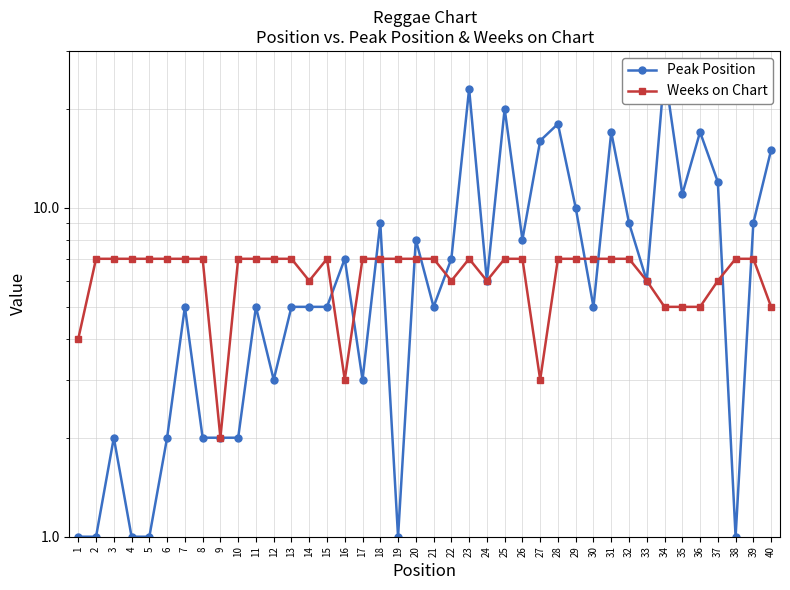

Is this an area chart (filled region under the line)?

No